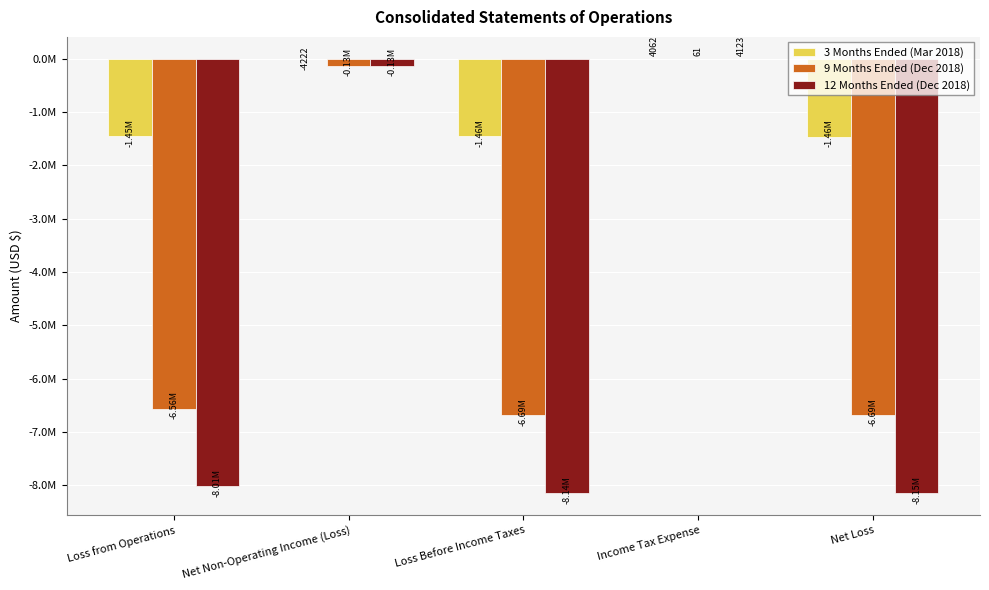

What is the difference between the second highest and minimum values in the 12 Months Ended (Dec 2018) series?

8017005